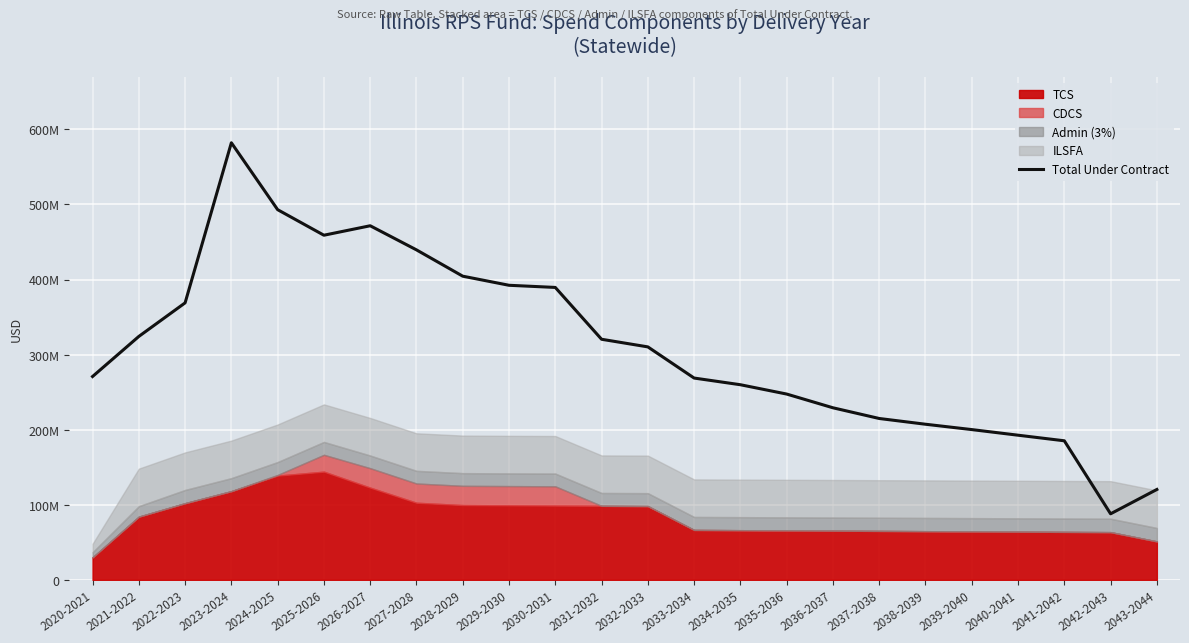

What is the ratio of the value at 2024-2025 to the value at 2039-2040?

2.5